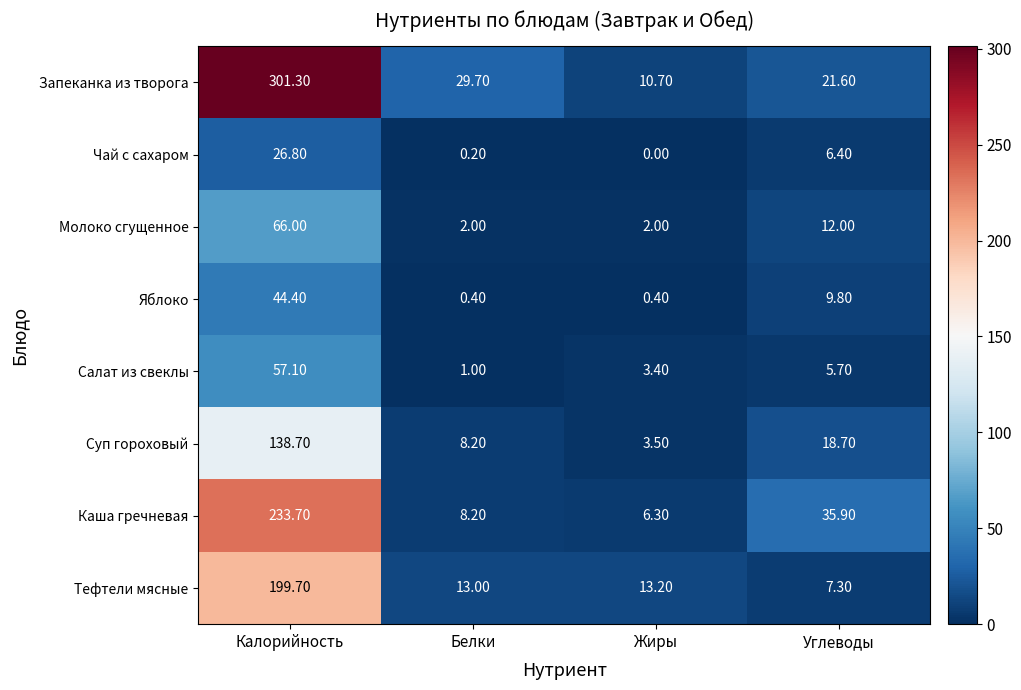

Which series has the largest range (max minus min)?

Запеканка из творога